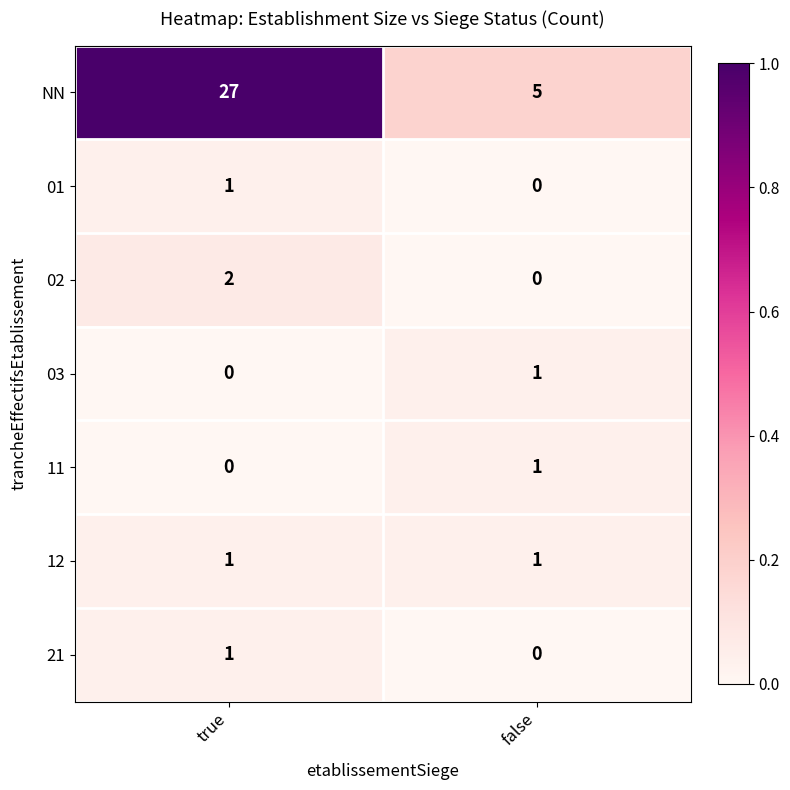

Is it true that 21 equals 1 at true?

True